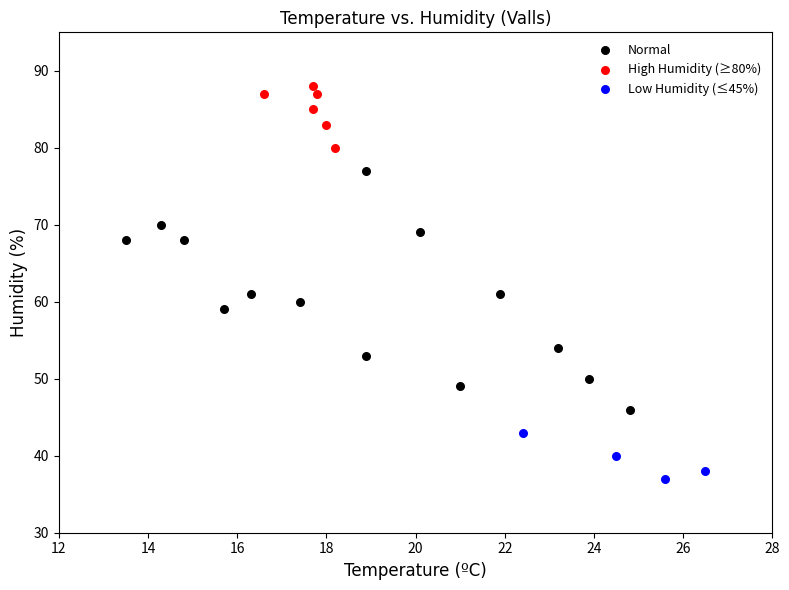

What are all the series names shown in the legend?

Normal, High Humidity (≥80%), Low Humidity (≤45%)